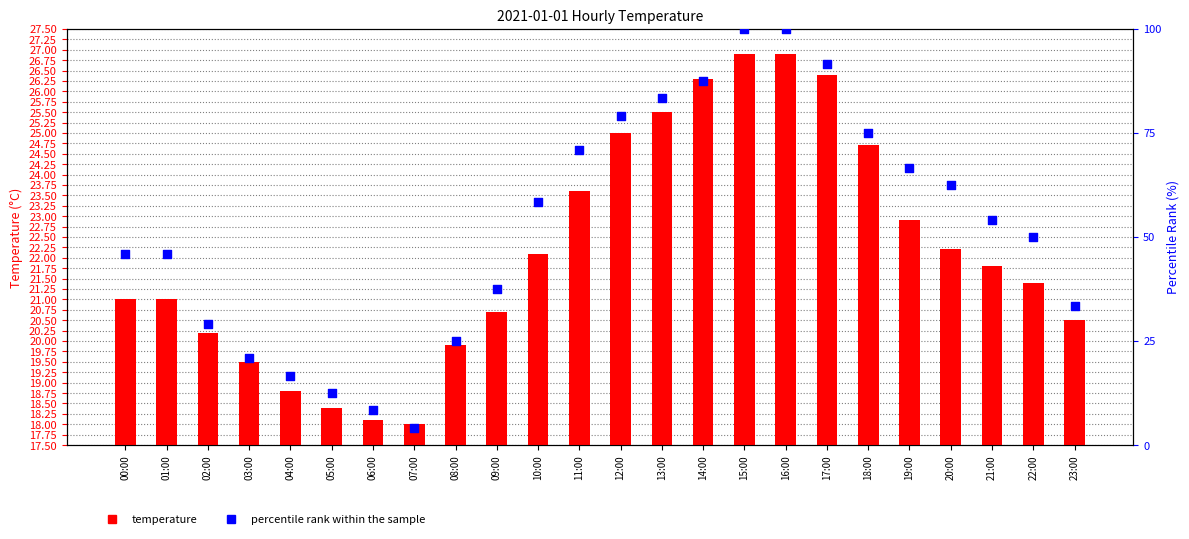

Which series has the largest Y range (max minus min)?

percentile rank within the sample